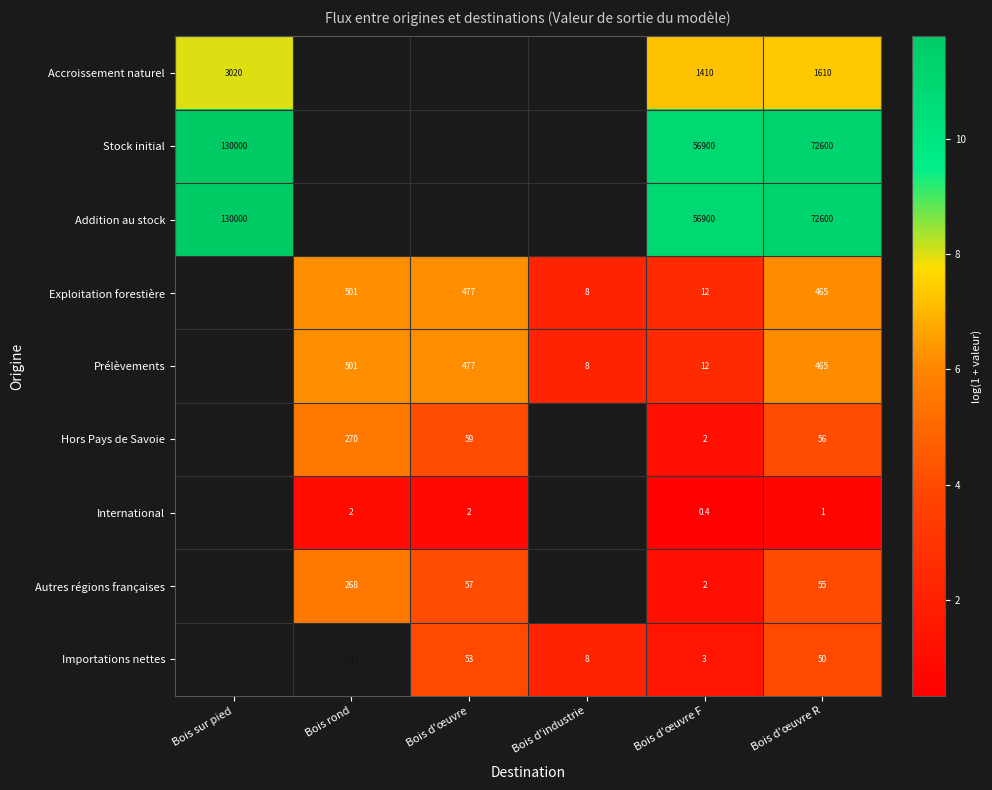

Is the value of Stock initial at Bois sur pied greater than the value of Exploitation forestière at Bois d'œuvre R?

Yes